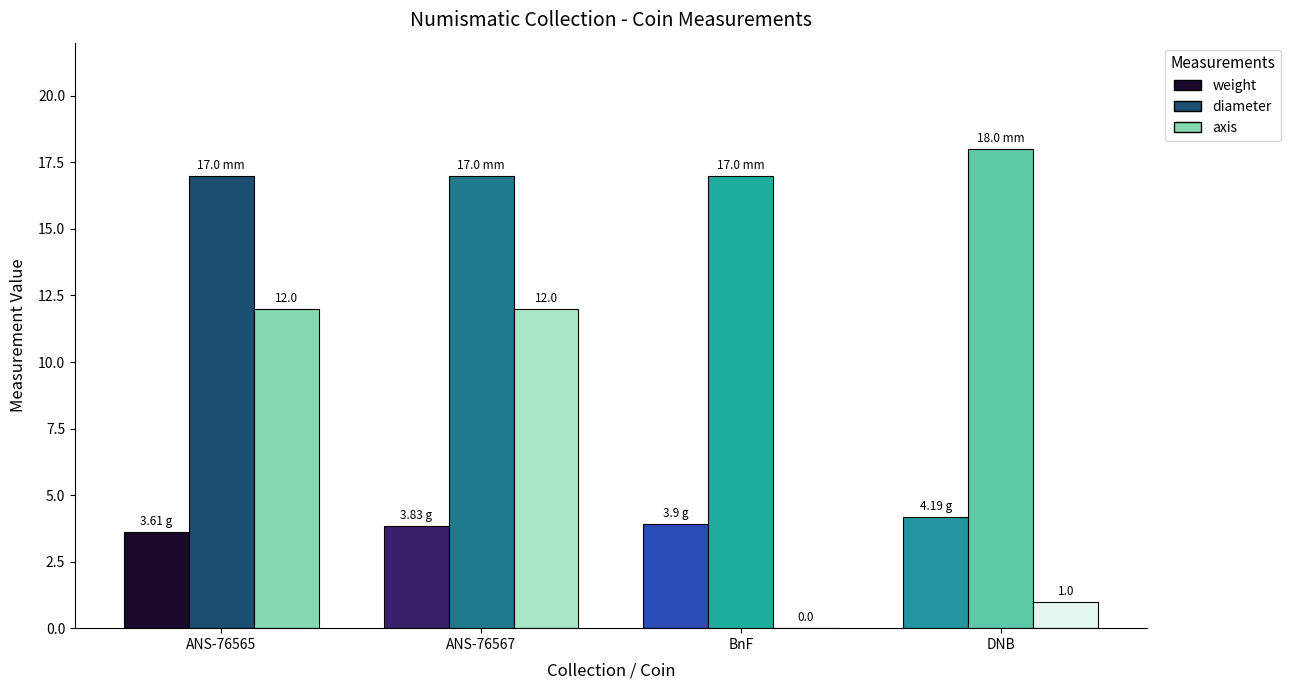

What is the value of the weight bar at the 1st from the left?

3.6